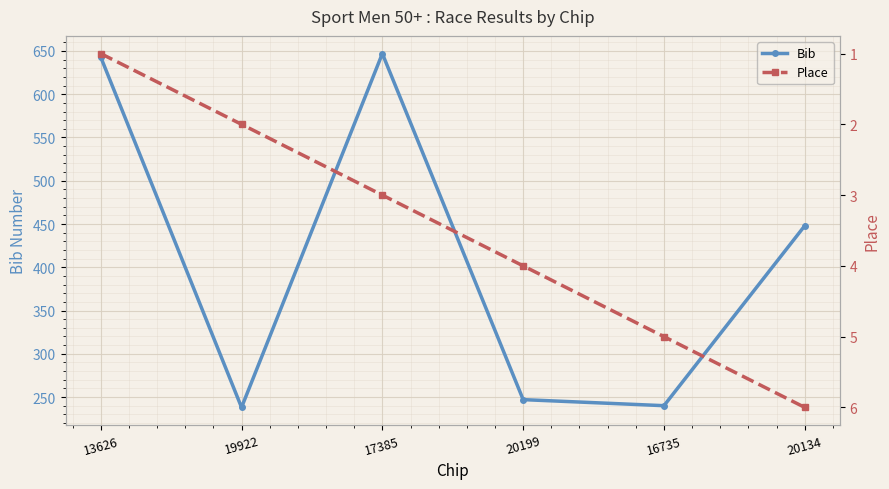

Is this an area chart (filled region under the line)?

No